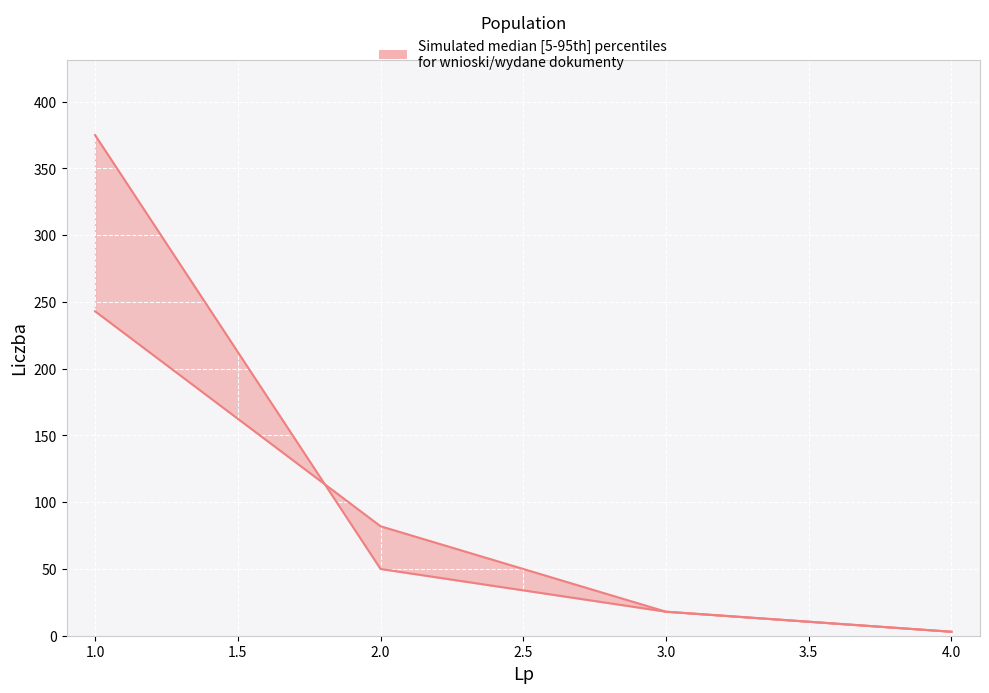

Which series has the largest range (max minus min)?

wnioski